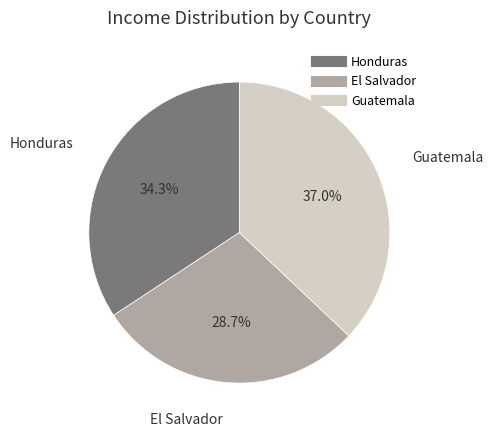

Is there any slice that represents more than half of the pie?

No